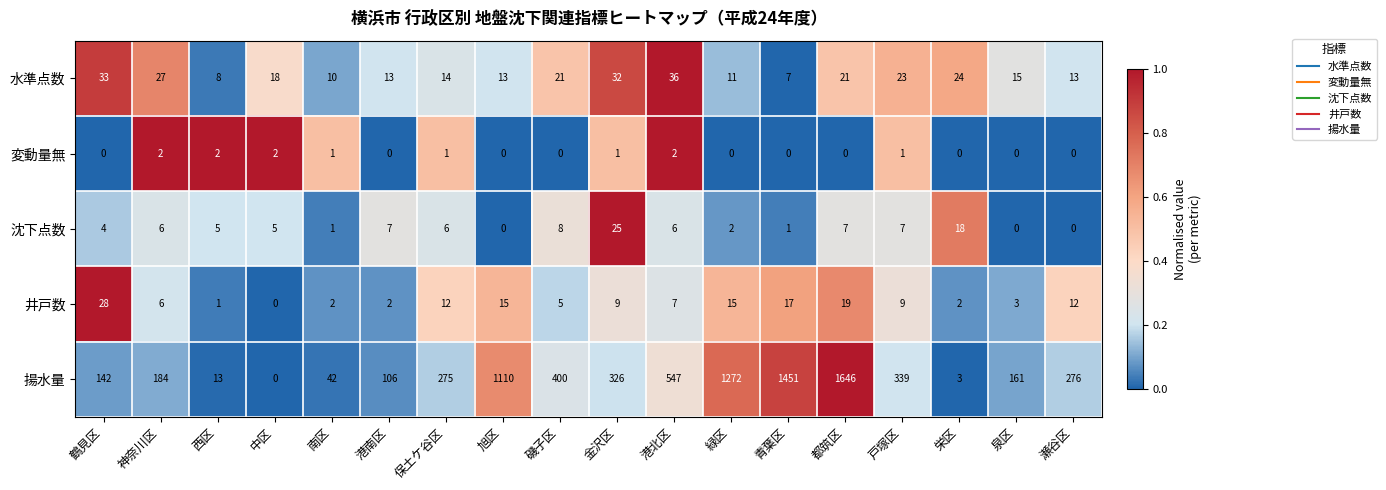

What is the spread (max minus min) of values at 中区?

18